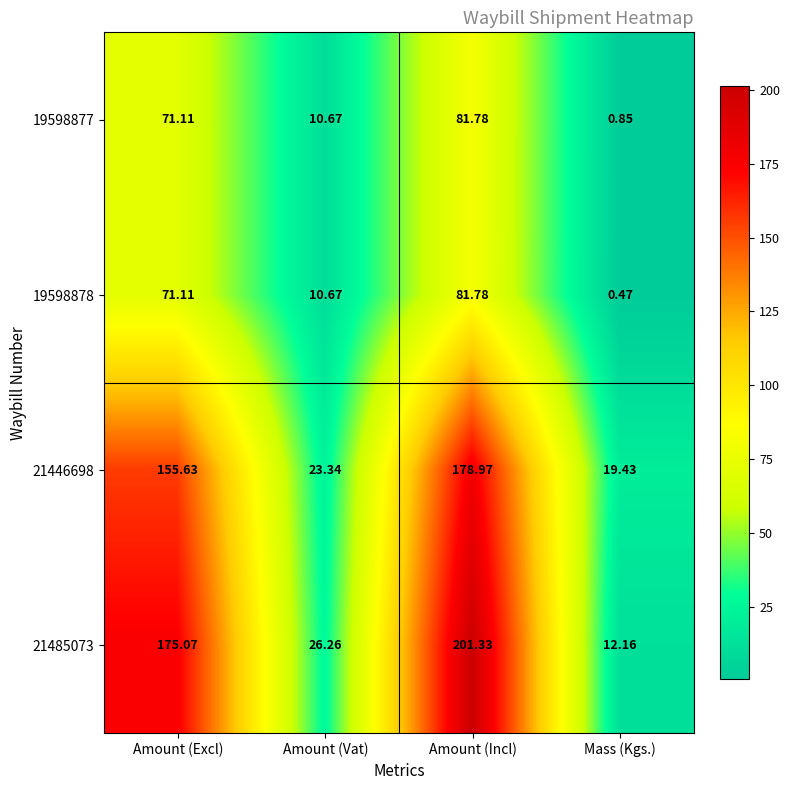

At which category does the chart reach its minimum across all series?

Mass (Kgs.)